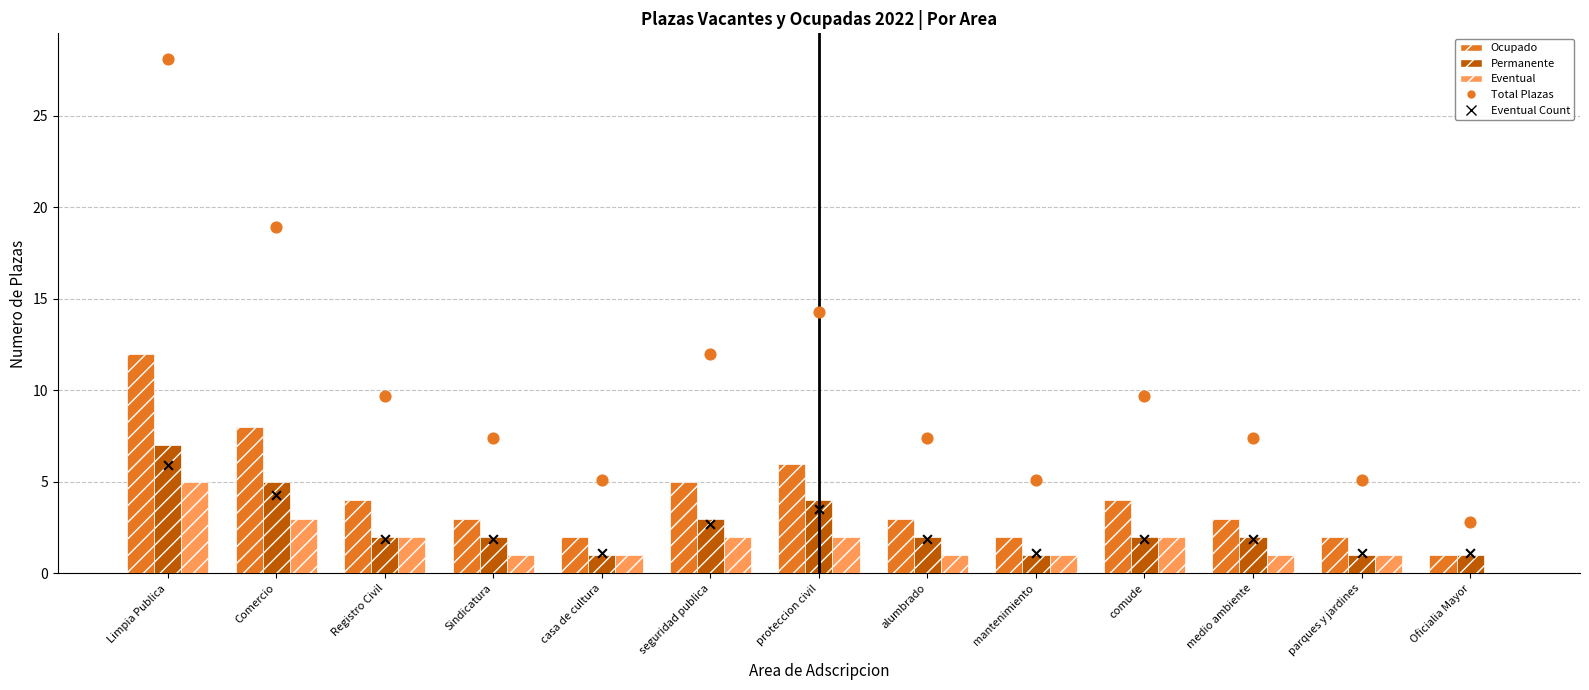

What is the total value across all series at seguridad publica?

21.7